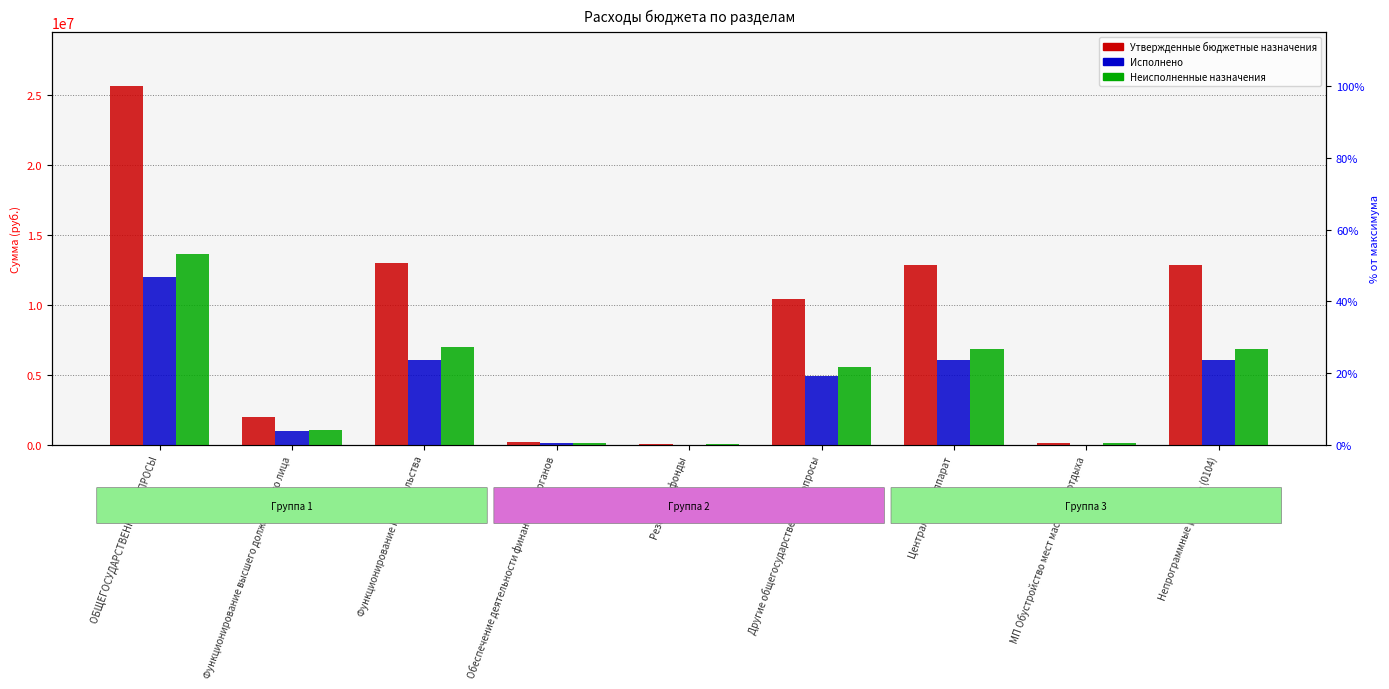

What is the difference between the second highest and second lowest values in the Неисполненные назначения series?

6868268.7